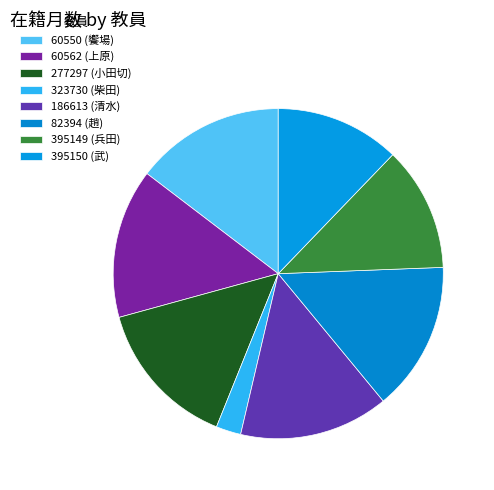

Which category has the biggest portion of the pie?

60550 (饗場)